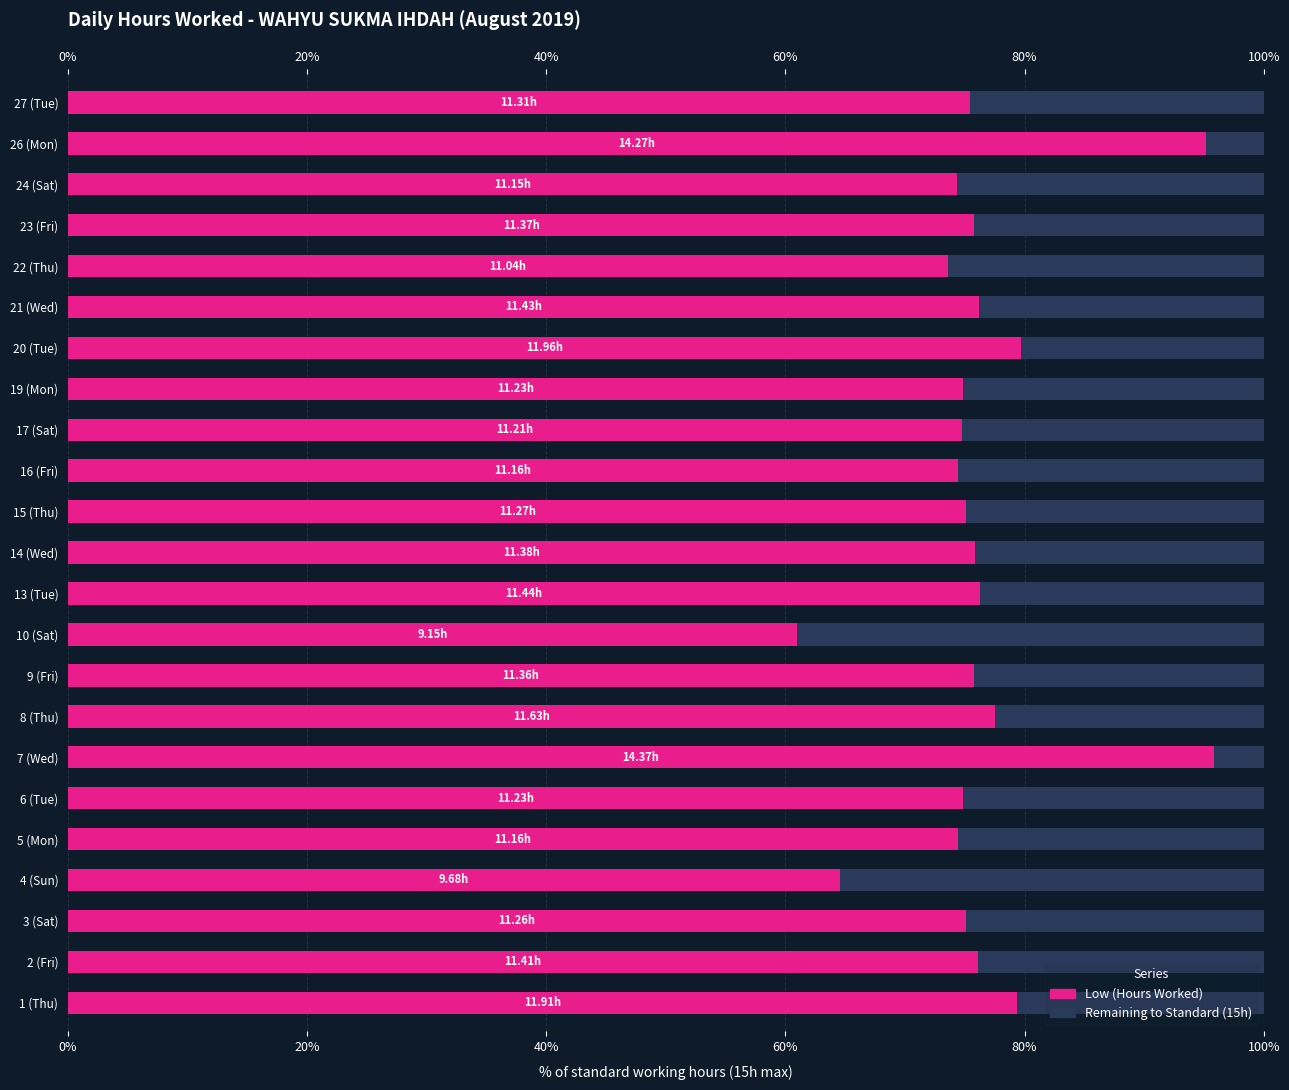

Between 3 (Sat) and 14 (Wed), which is larger?

14 (Wed)